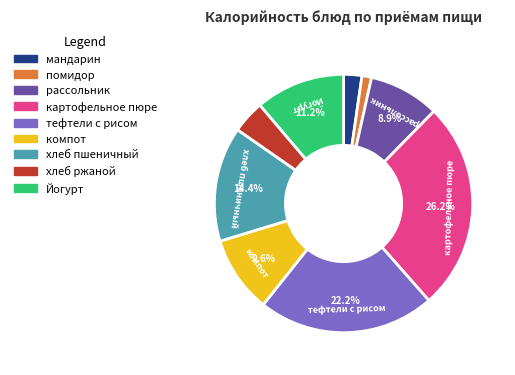

True or false: помидор accounts for 15% of the total.

False